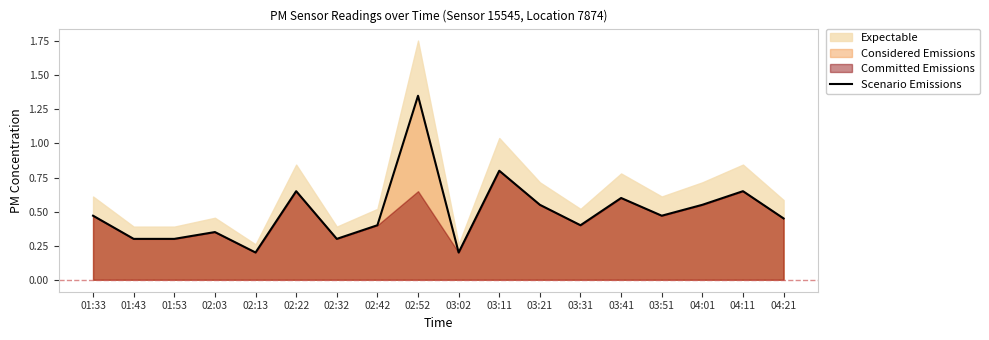

At which label is the value closest to 0?

02:13